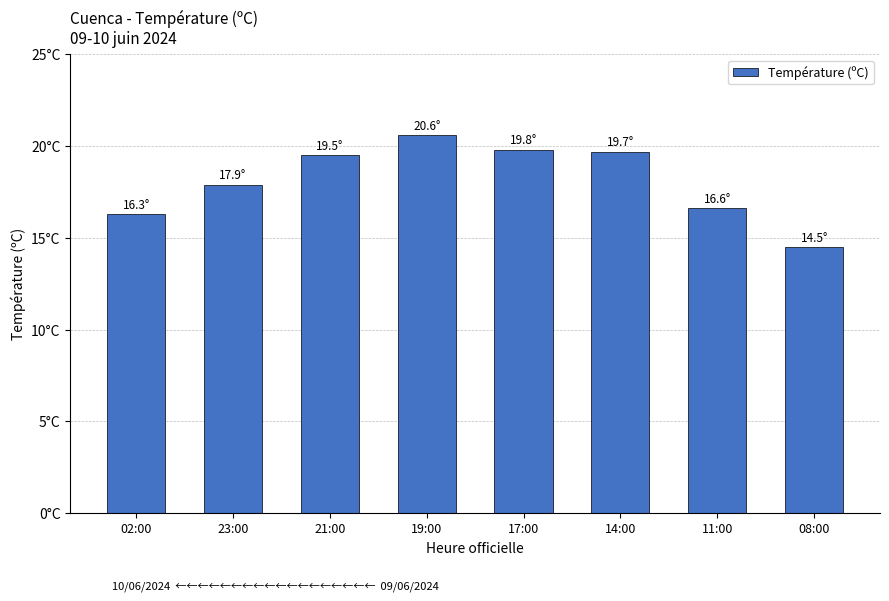

Which category has the lowest value across all series?

08:00